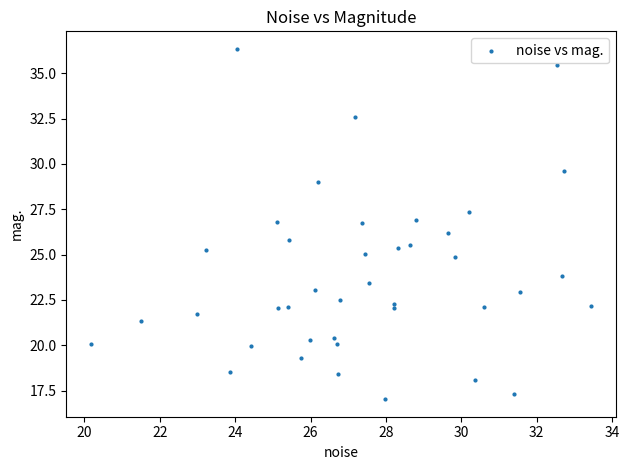

What is the range of Y values (max minus min)?

19.3